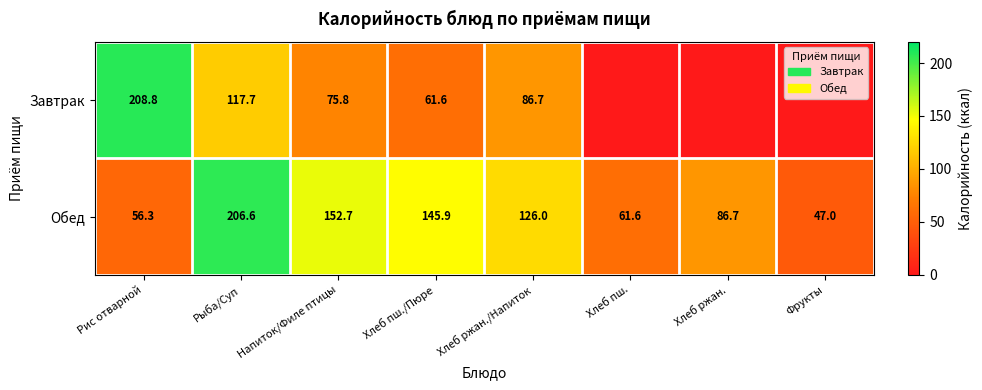

What is the difference between the maximum and minimum values in the Обед series?

159.6